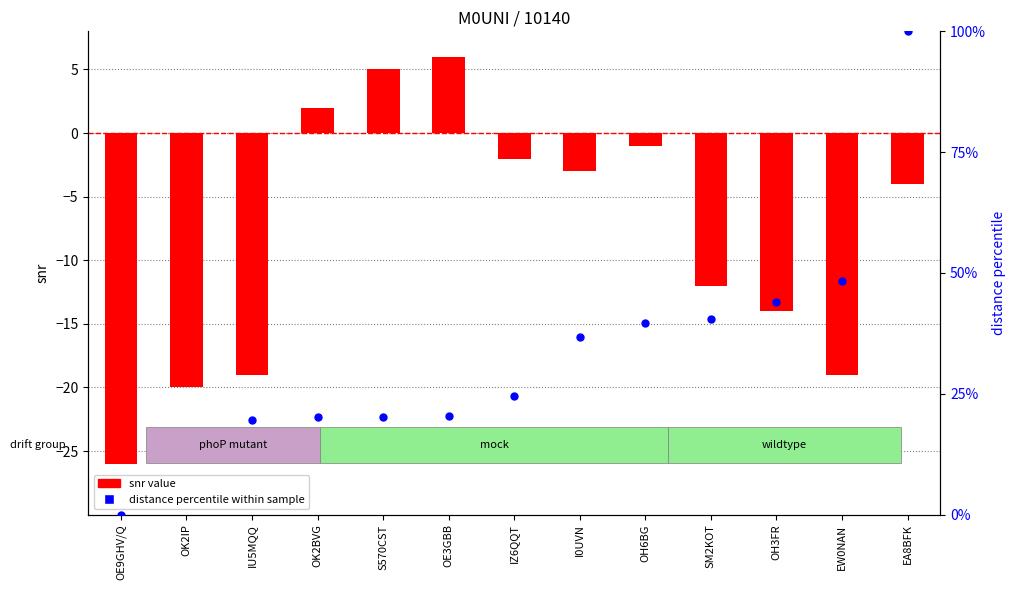

Which series contains the highest Y value?

distance percentile